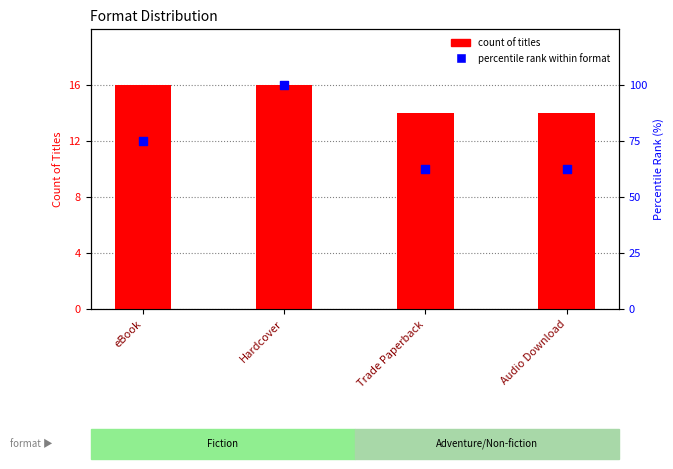

Is the value of count of titles at Trade Paperback greater than the value of percentile rank within format at Audio Download?

No